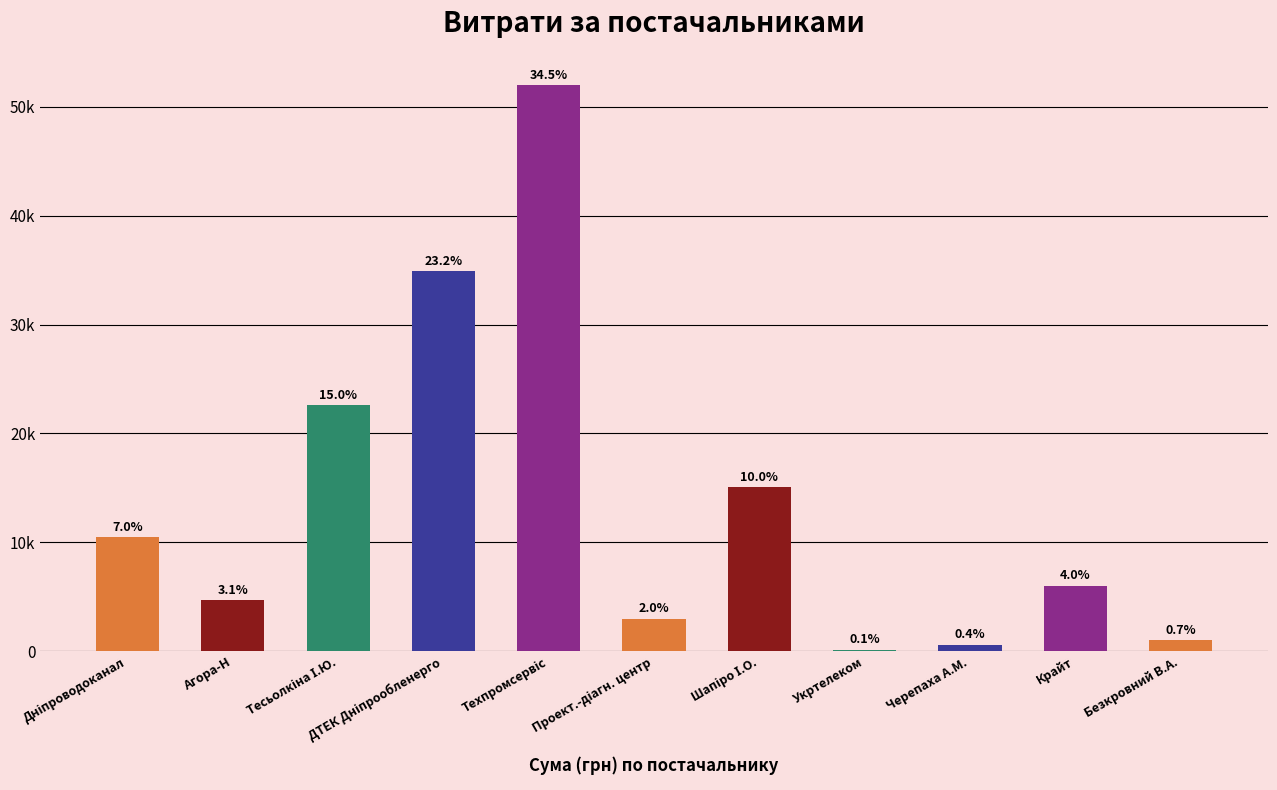

Are the bars horizontal?

No